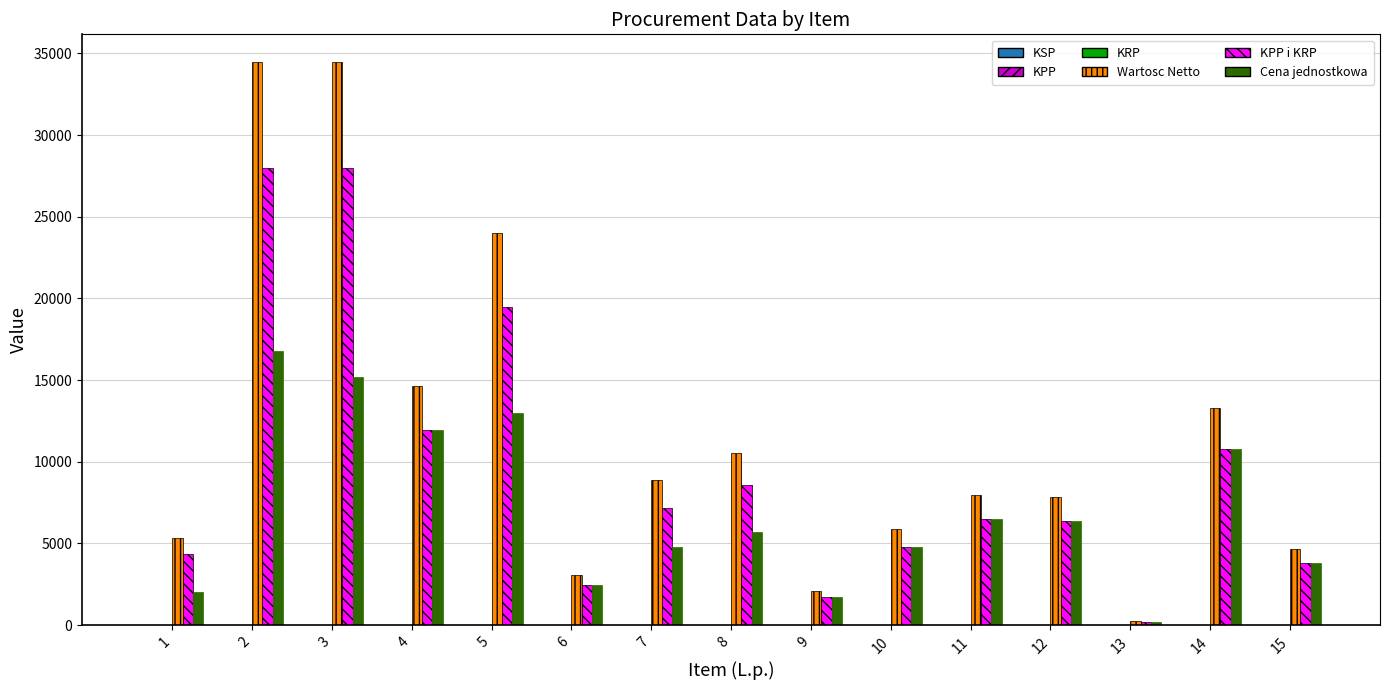

Which series has the largest total across all categories?

Wartosc Netto